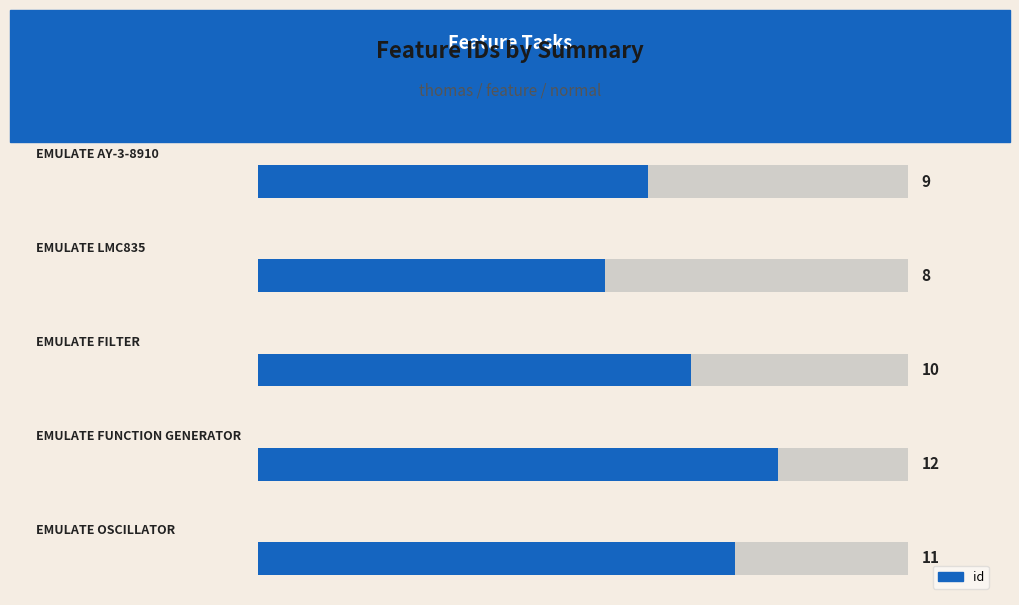

Reading left to right, what are all the values shown in this chart?

11	12	10	8	9